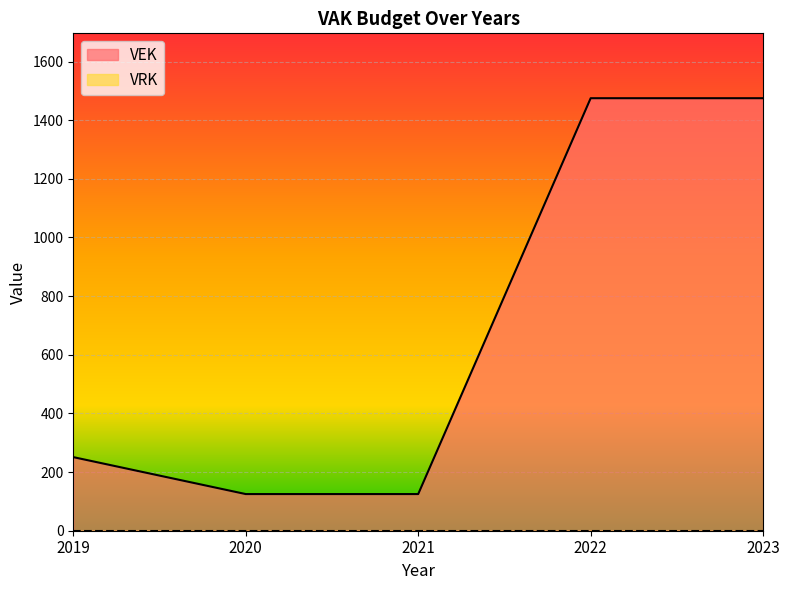

True or false: there are more than 0 points higher than both neighbors.

False